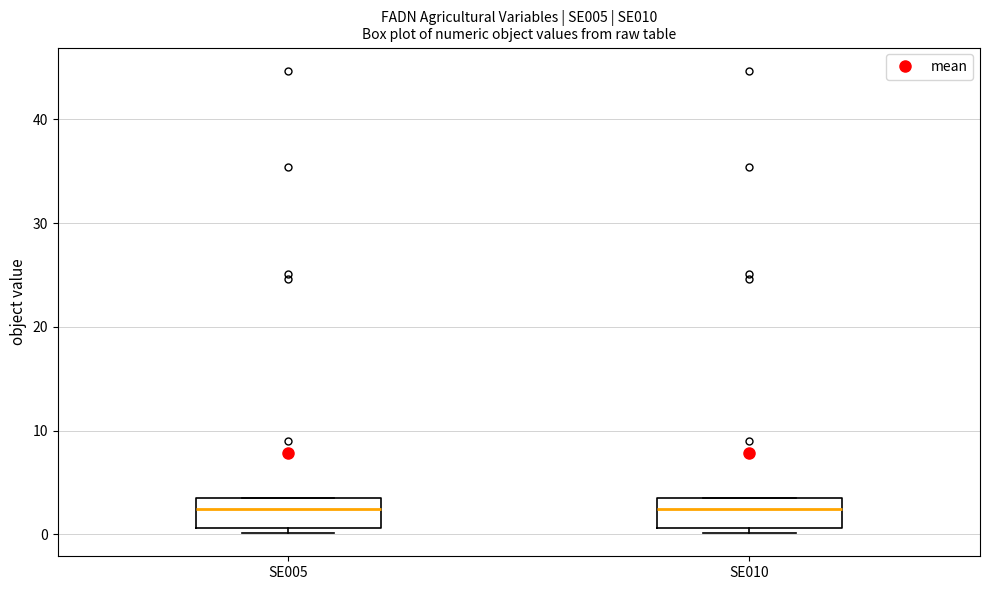

Reading left to right, read every box against the y-axis: the position of its median line, the range the box covers, and the ends of its whiskers. The values are not printed on the chart, so give them approximately, as read against the axis.

SE005: median 2, box 1 to 3, whiskers 0 to 3
SE010: median 2, box 1 to 3, whiskers 0 to 3